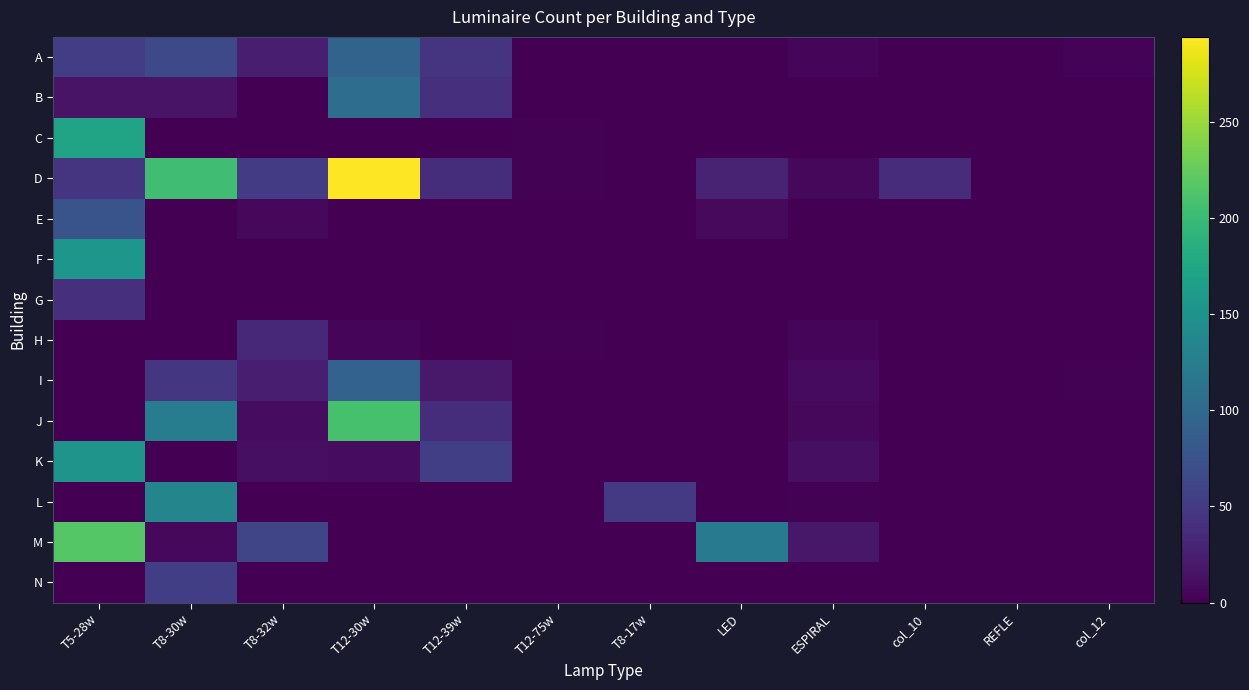

How many categories are shown in the chart?

12